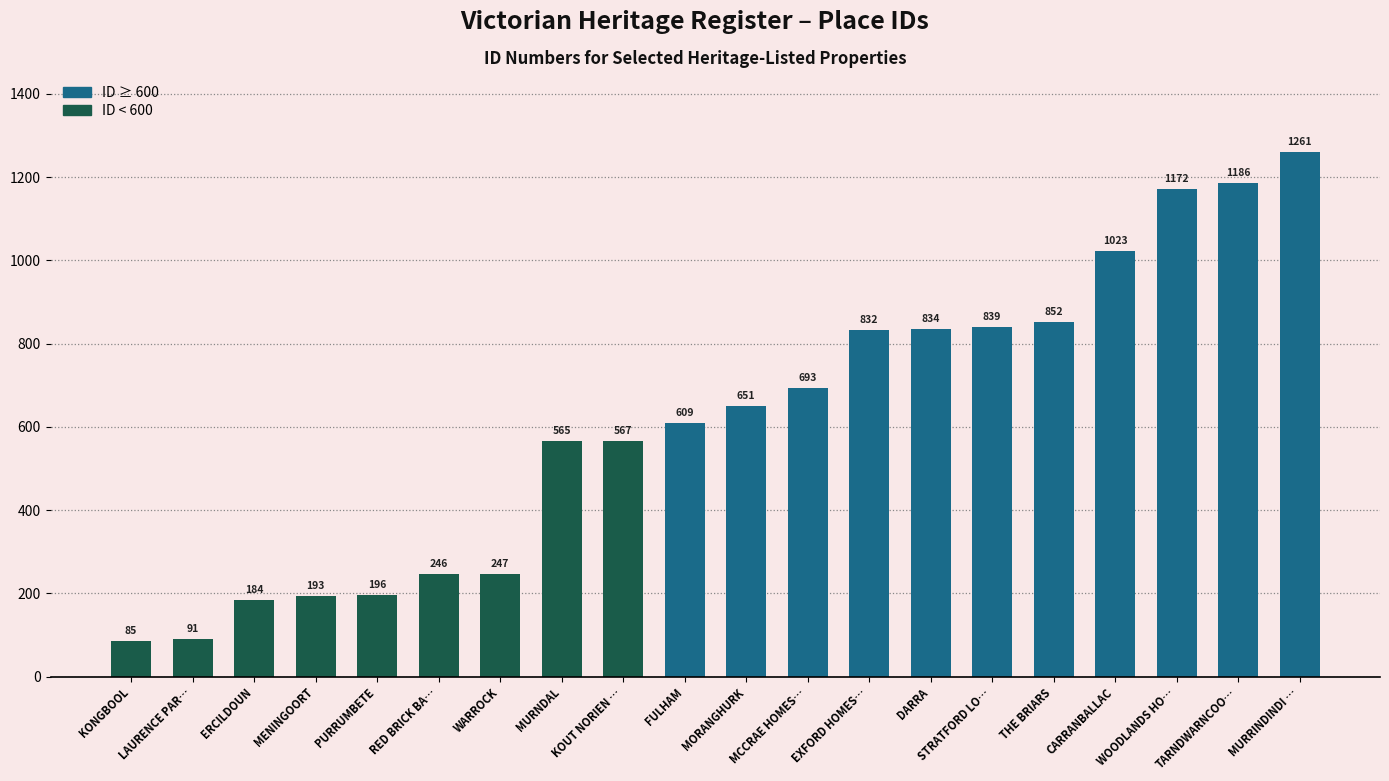

Are the bars horizontal?

No